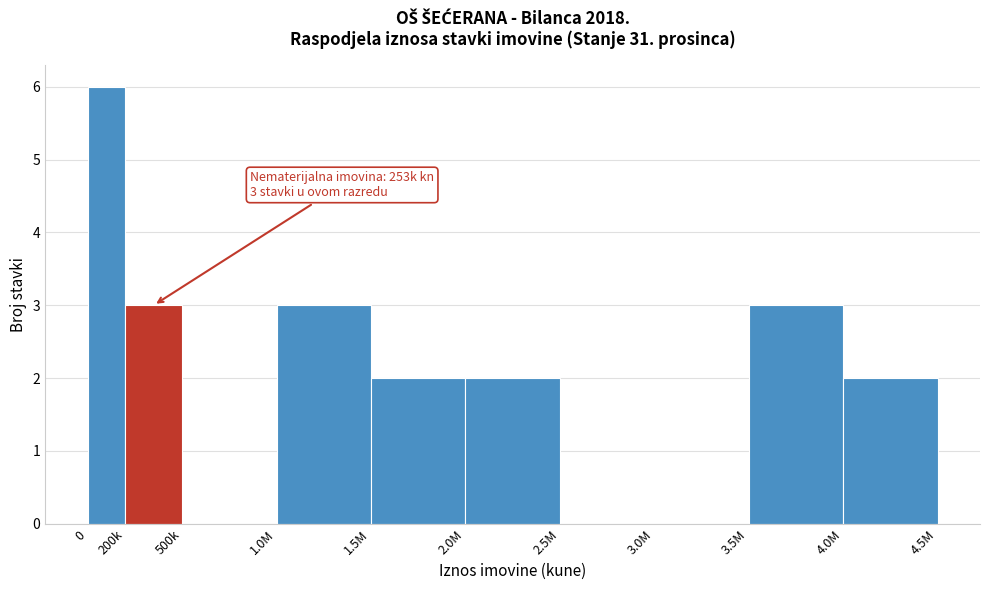

Reading right to left, what are all the values shown in this chart?

4.0M=2	3.5M=3	3.0M=0	2.5M=0	2.0M=2	1.5M=2	1.0M=3	500k=0	200k=3	0=6